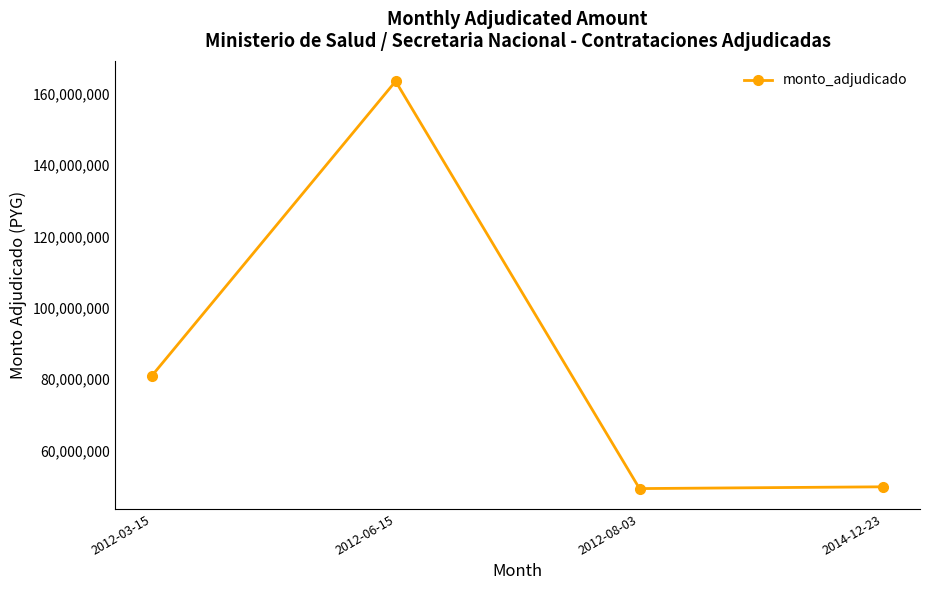

How many interior local peaks (higher than both neighbors) does the data have?

1